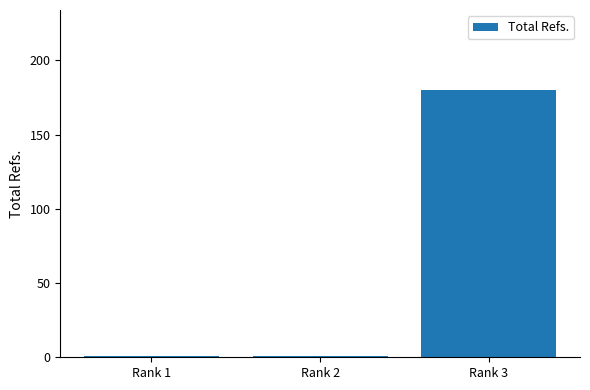

What is the average value?

61